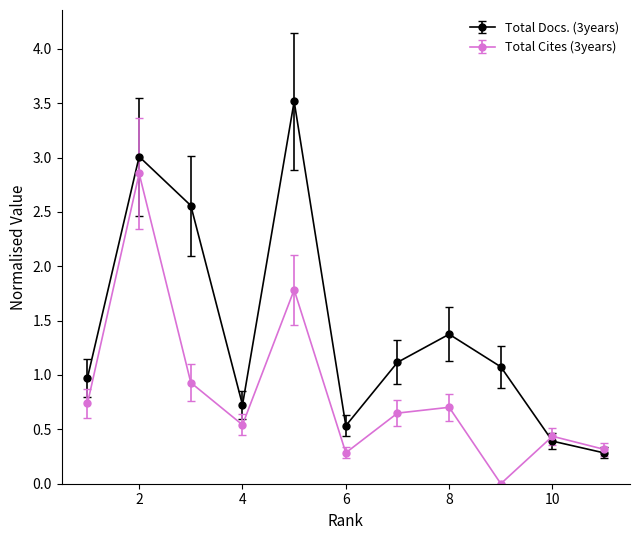

What are all the series names shown in the legend?

Total Docs. (3years), Total Cites (3years)